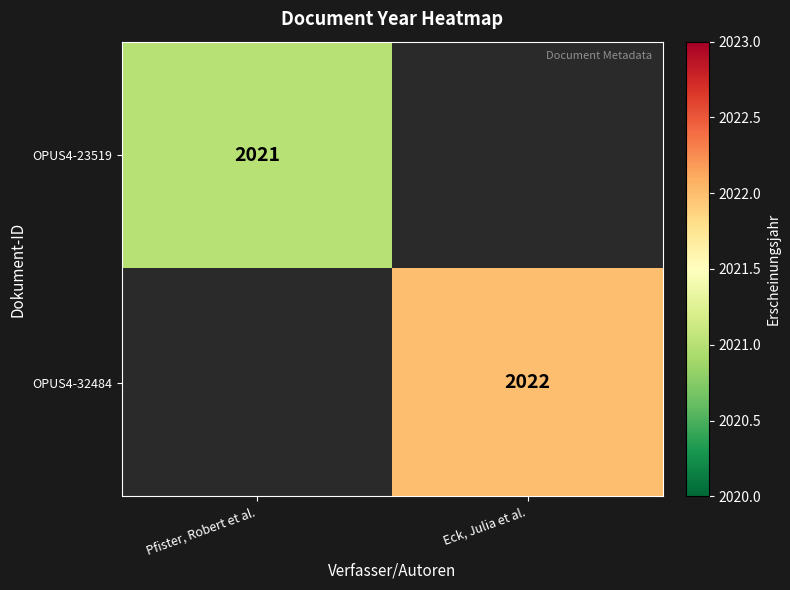

The OPUS4-32484 series shows 3332 at Eck, Julia et al.. True or false?

False